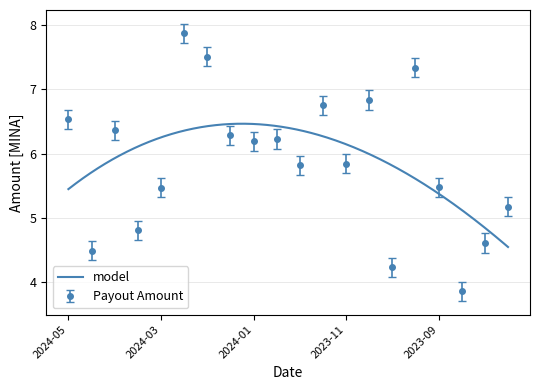

What is the label of the 15th point from the left?

2023-10-12